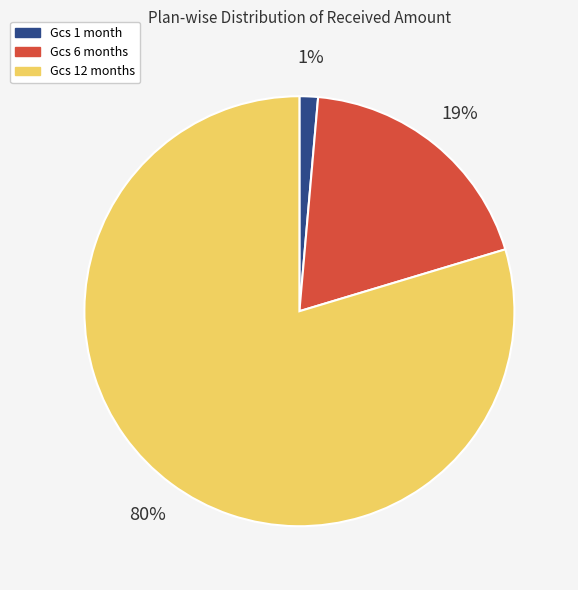

To the nearest percent, what is the average slice percentage?

33%